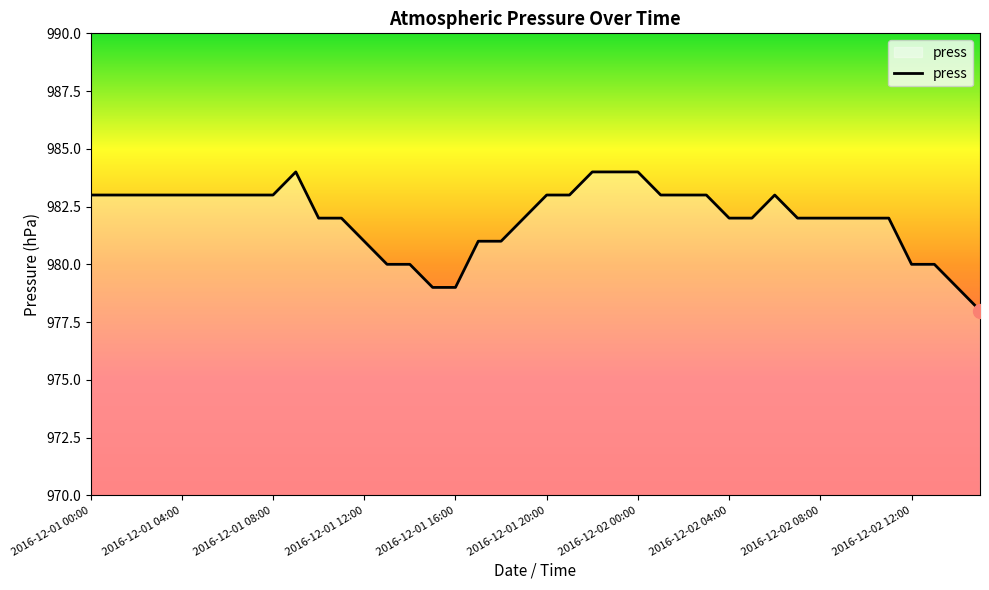

What is the difference between the maximum and minimum values?

6